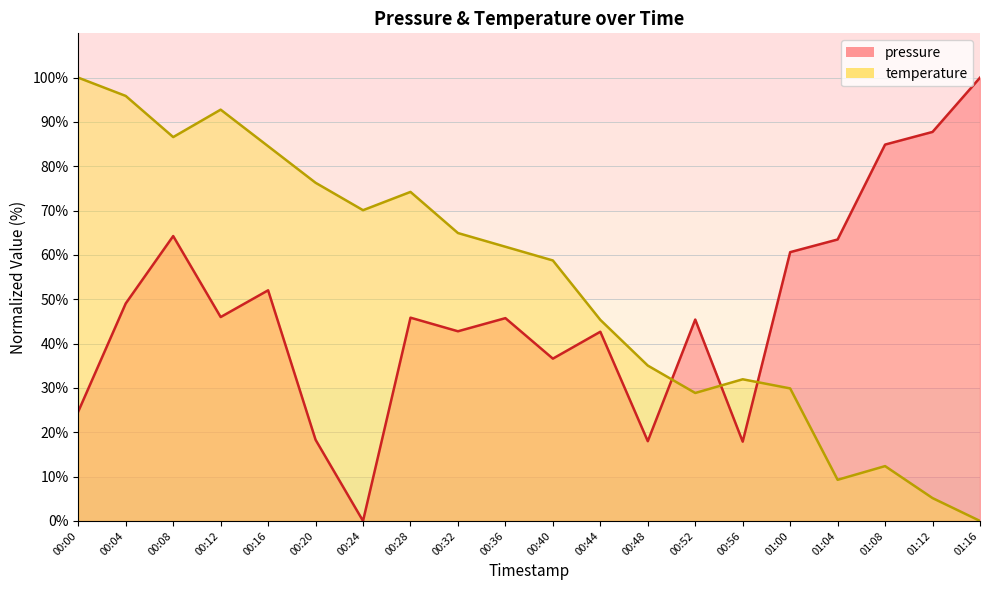

What is the value of the temperature point at the 9th from the left?

64.9